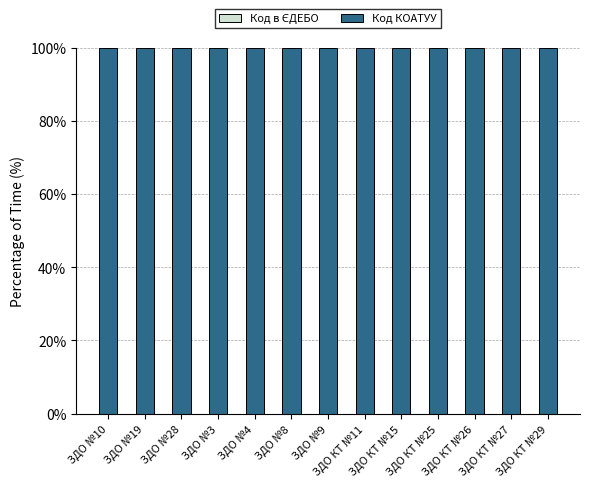

Does the chart contain stacked bars?

Yes